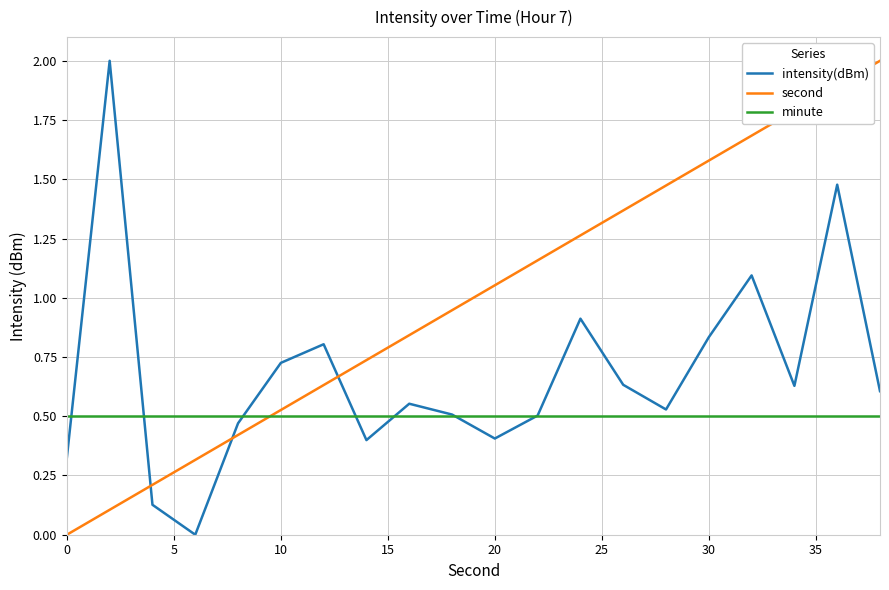

True or false: intensity(dBm) and minute cross at least once.

True